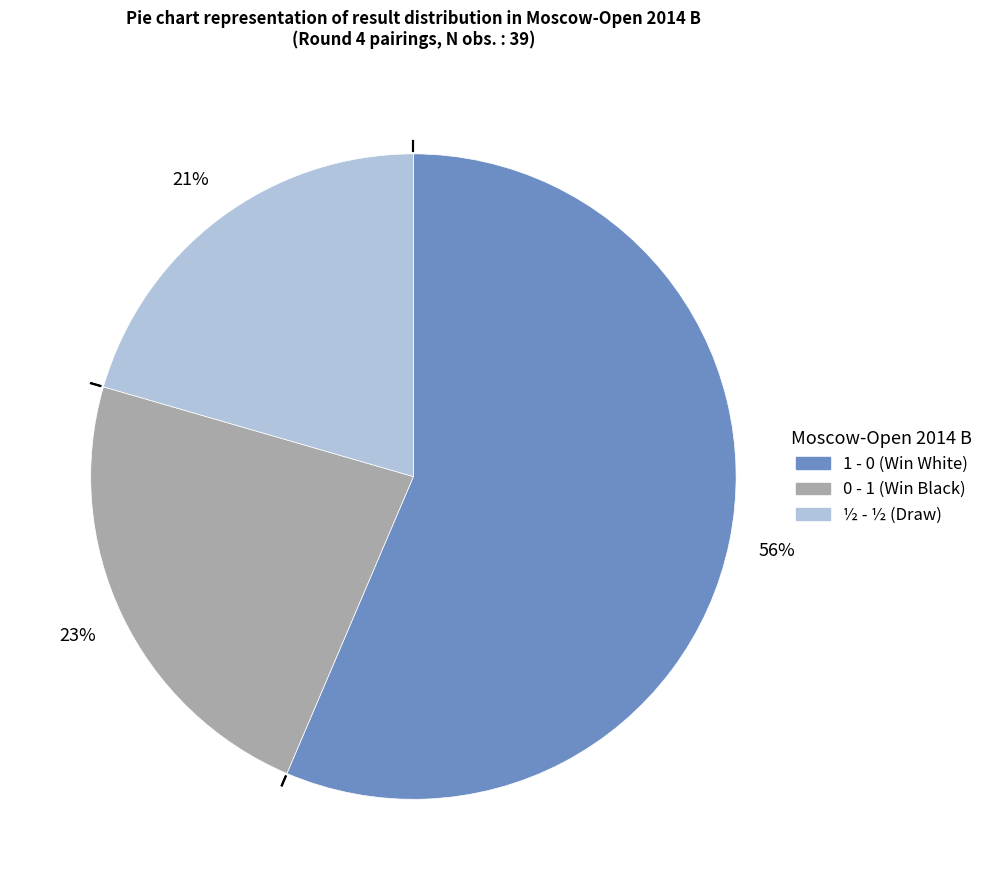

How many slices are in this pie chart?

3